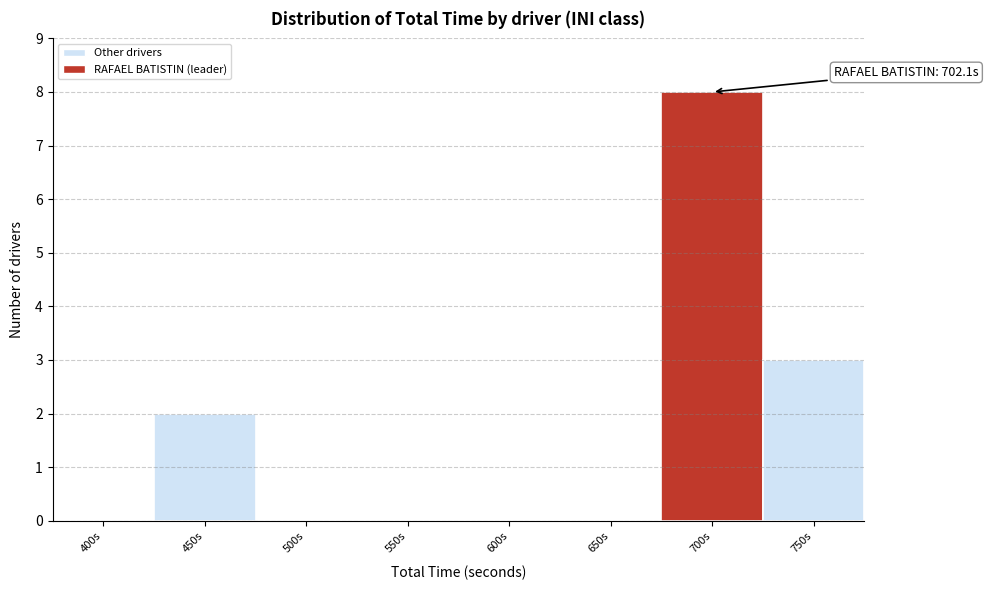

Is it true that the value at 700s is 12?

False